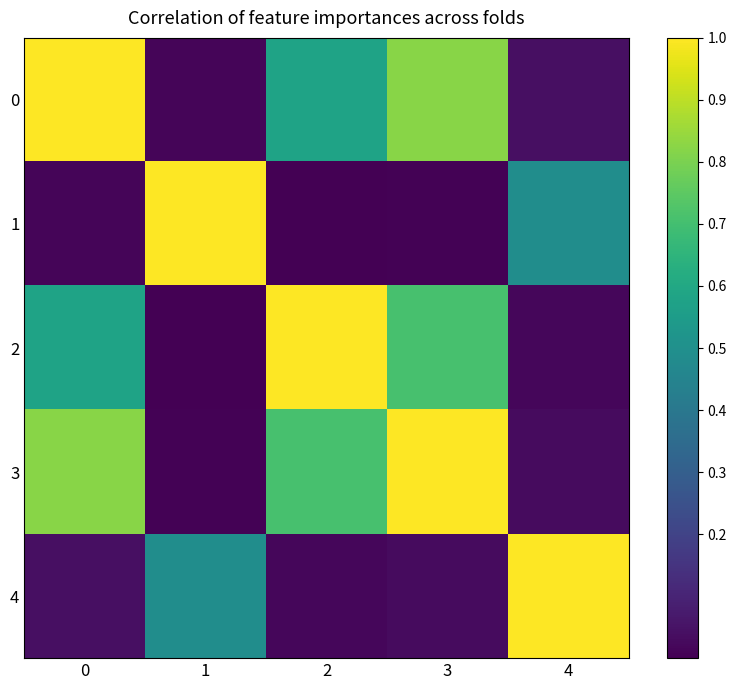

Between 1 and 4, which series saw the biggest shift?

1